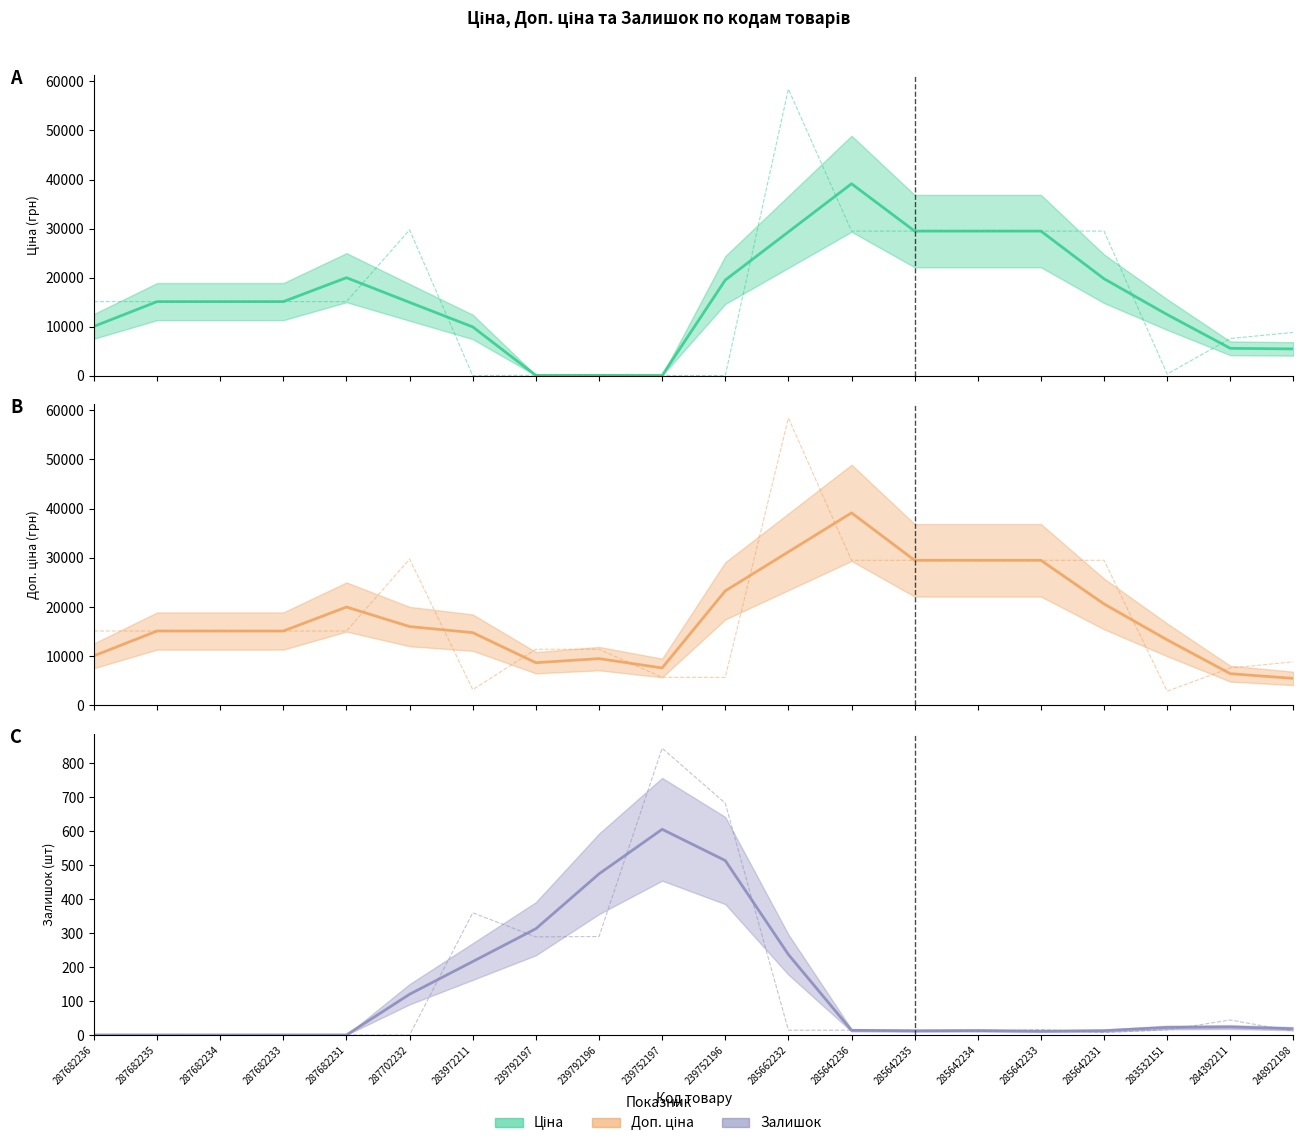

The value of Залишок (trend) at 287682235 is 0.0. True or false?

True